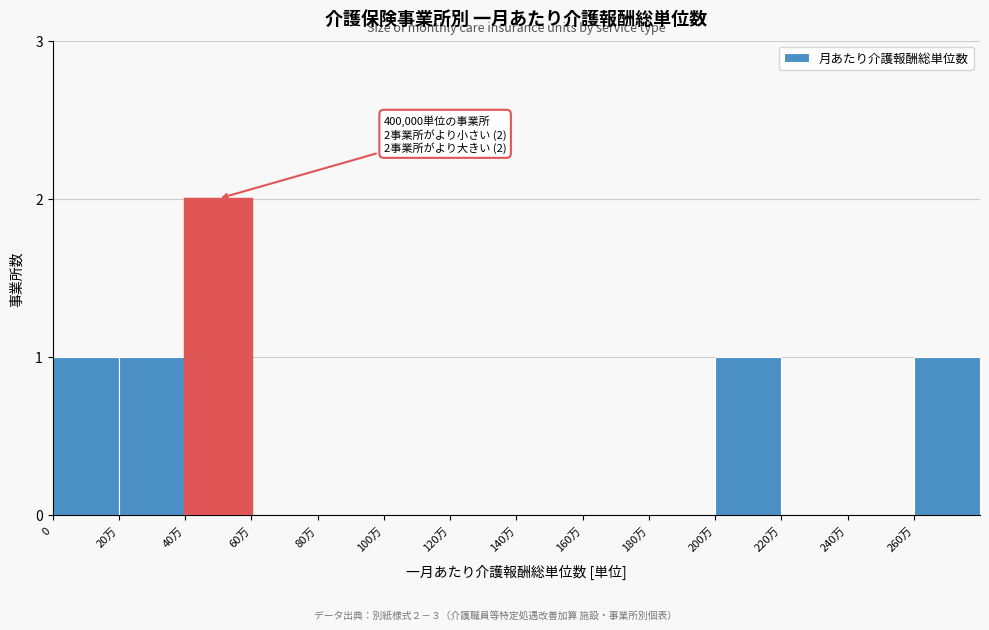

Reading left to right, transcribe all the data shown in this chart.

0=1	20万=1	40万=2	60万=0	80万=0	100万=0	120万=0	140万=0	160万=0	180万=0	200万=1	220万=0	240万=0	260万=1